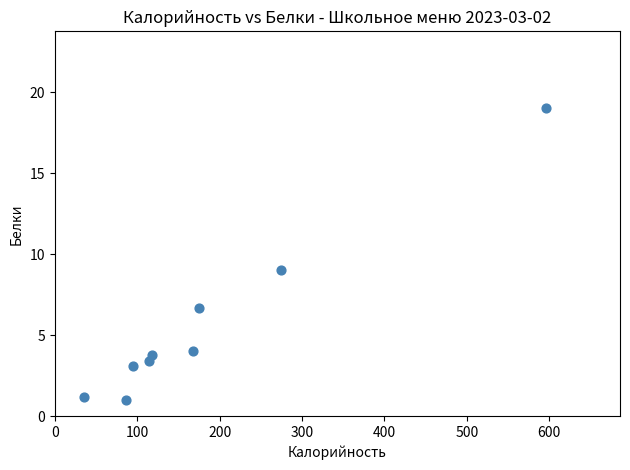

What Y value in the scatter plot is closest to 10?

9.0